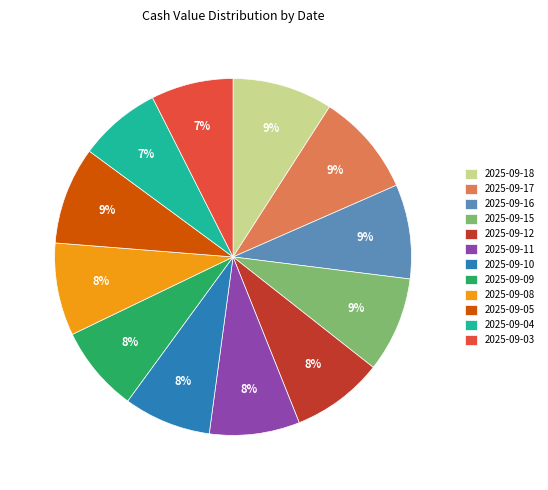

Is the sum of 2025-09-18 and 2025-09-11 greater than half?

No